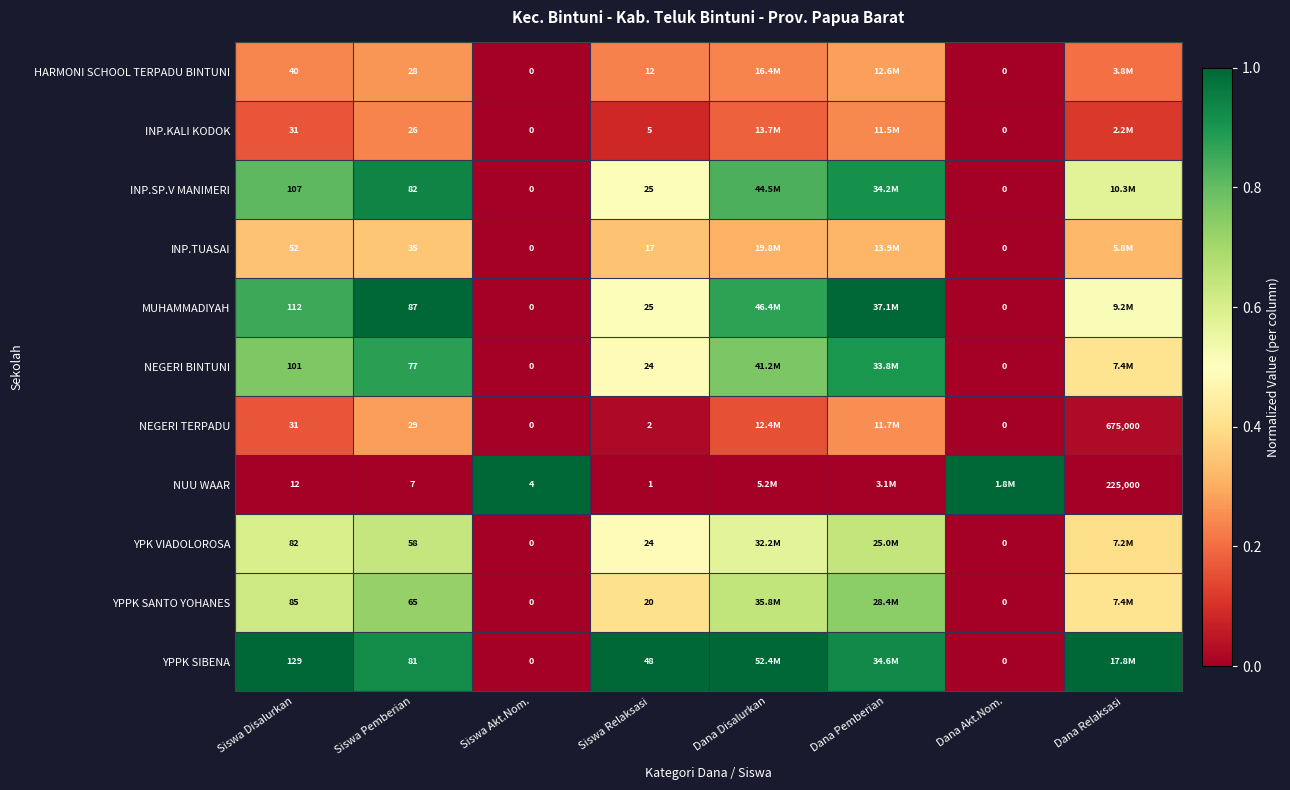

Is the value of INP.KALI KODOK at Siswa Pemberian greater than the value of YPPK SIBENA at Siswa Relaksasi?

No